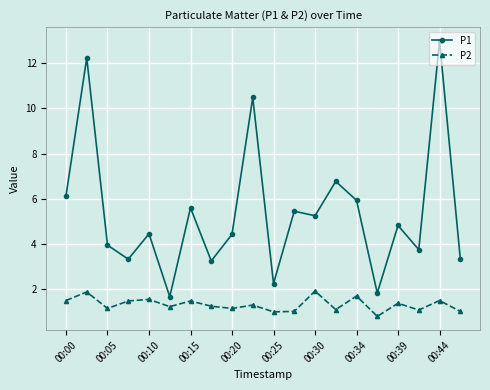

Which series has the largest range (max minus min)?

P1